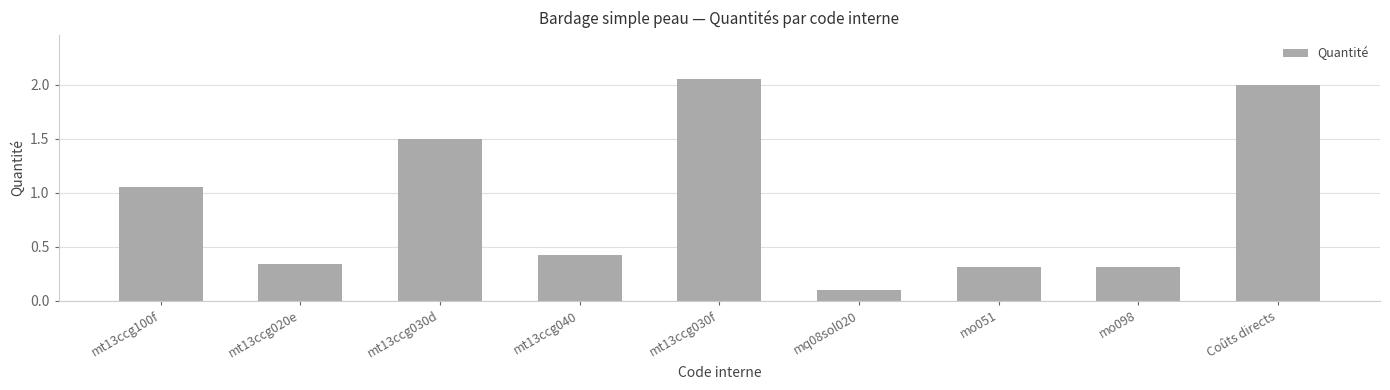

What is the smallest value displayed?

0.1